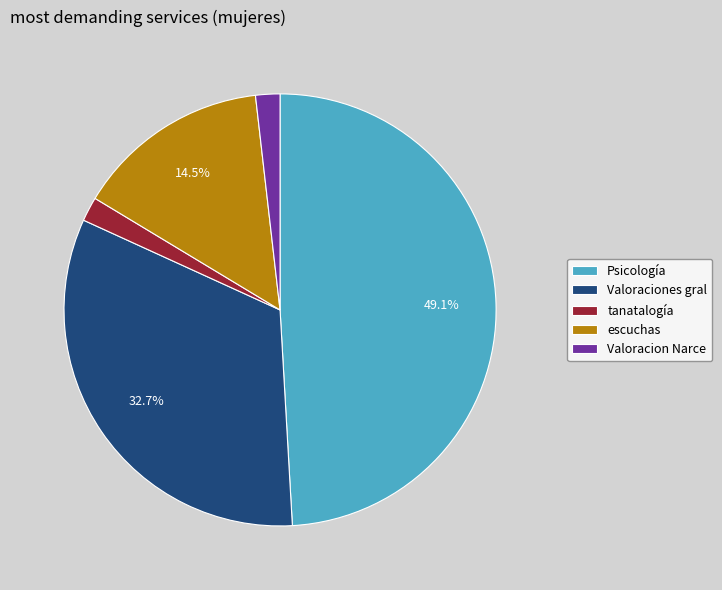

How many slices are in this pie chart?

5